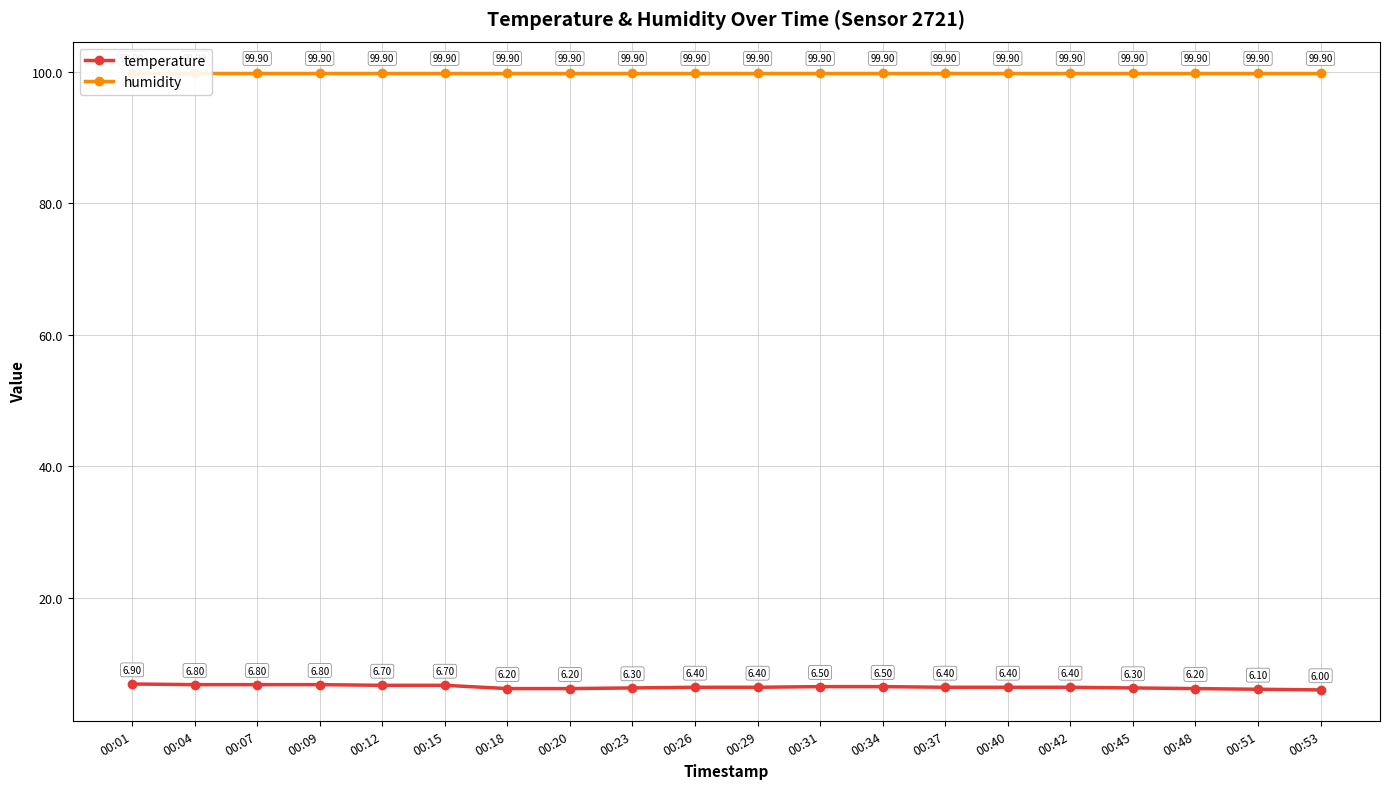

Reading left to right, extract all data points from this chart.

temperature: 6.9	6.8	6.8	6.8	6.7	6.7	6.2	6.2	6.3	6.4	6.4	6.5	6.5	6.4	6.4	6.4	6.3	6.2	6.1	6.0
humidity: 99.9	99.9	99.9	99.9	99.9	99.9	99.9	99.9	99.9	99.9	99.9	99.9	99.9	99.9	99.9	99.9	99.9	99.9	99.9	99.9